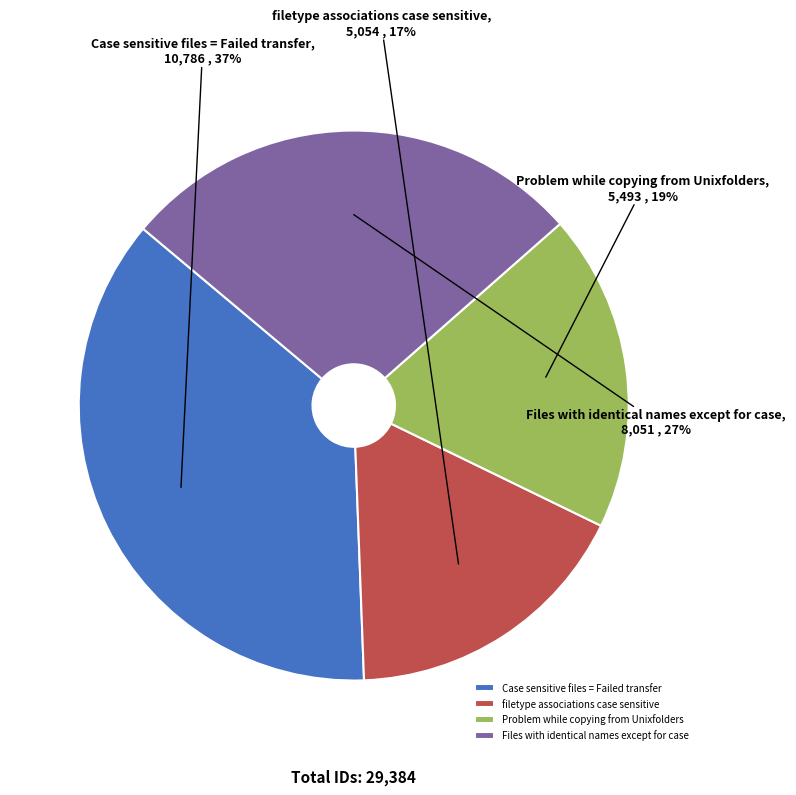

What is the smallest slice in the pie chart?

filetype associations case sensitive